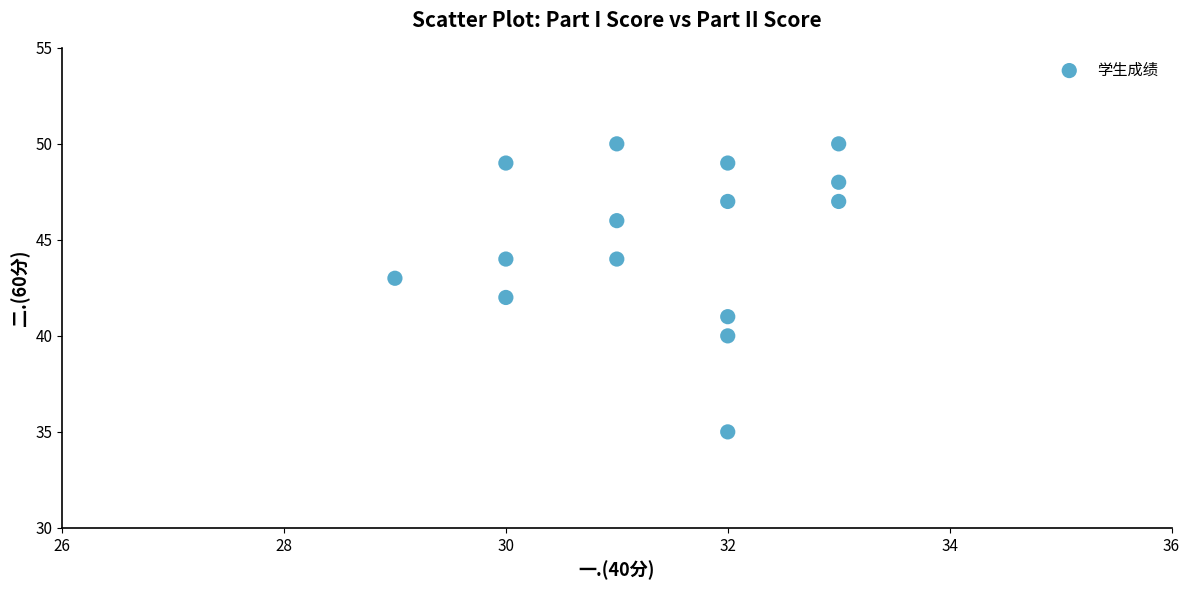

What is the range of X values (max minus min)?

4